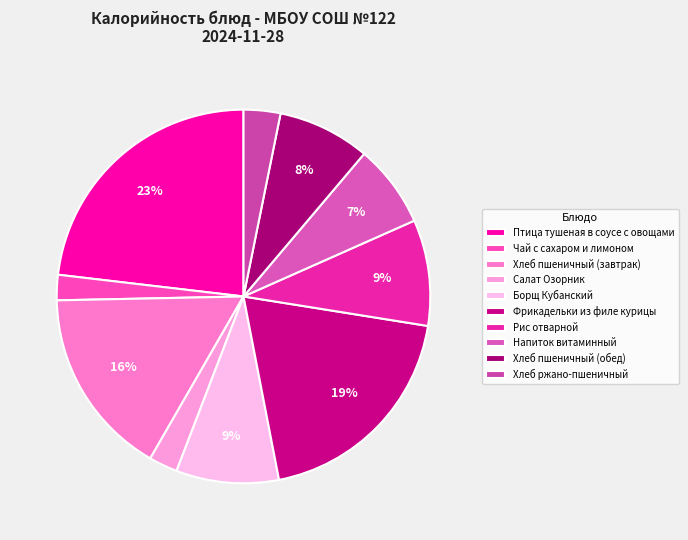

Which slice is the smallest?

Чай с сахаром и лимоном